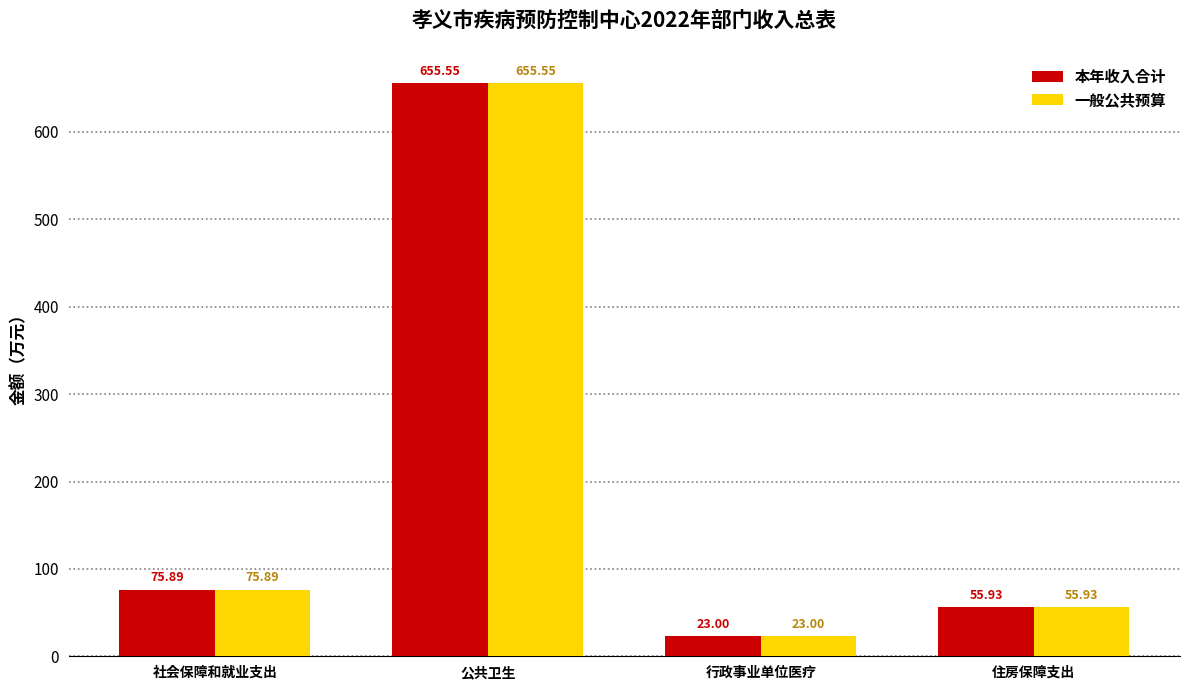

At which category is the sum across all series the highest?

公共卫生